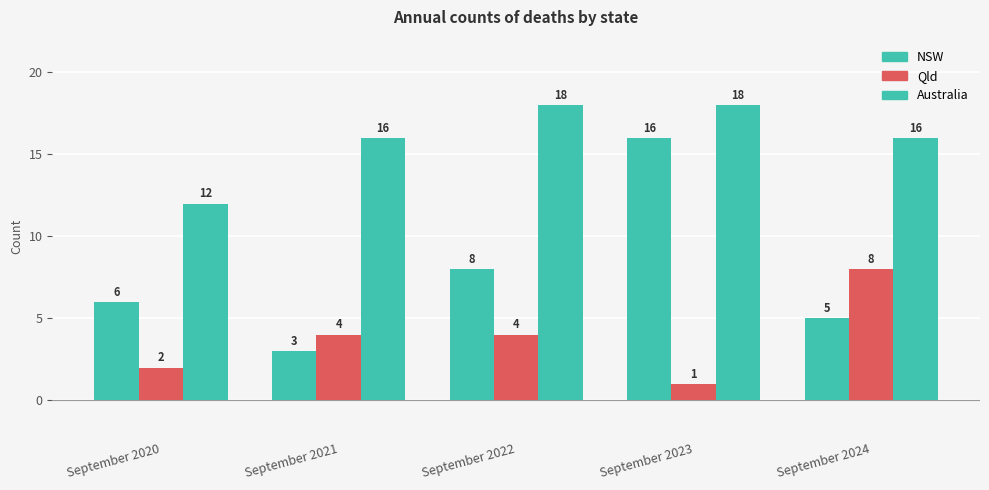

What is the greatest value displayed?

18